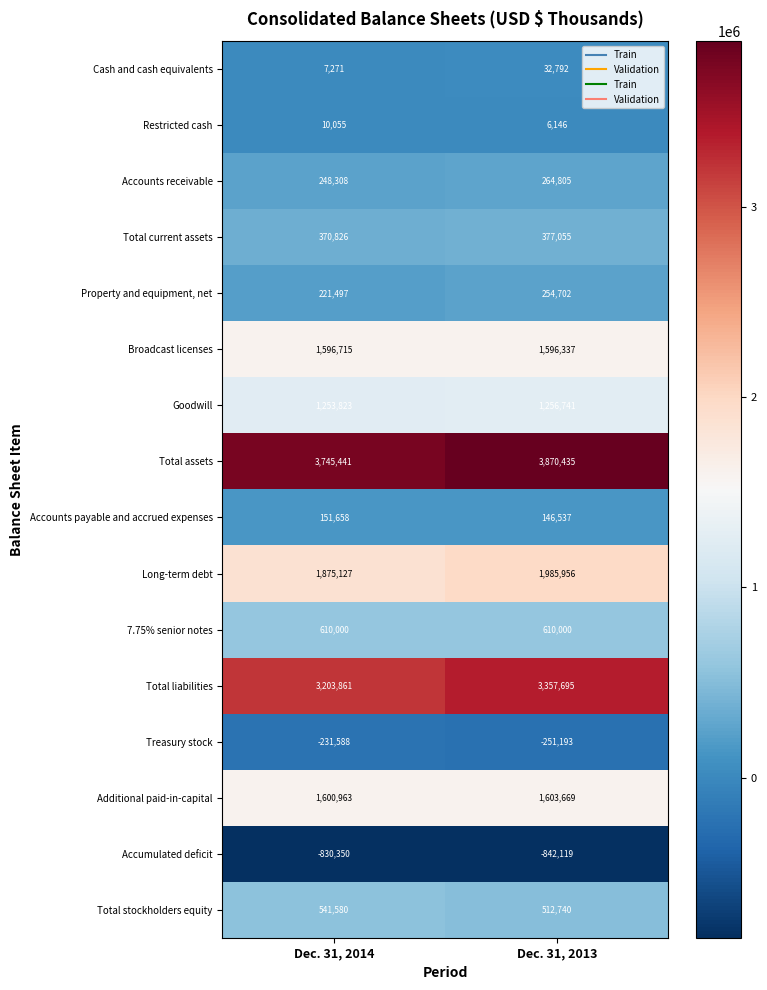

What is the total value across all series at Dec. 31, 2013?

14782298